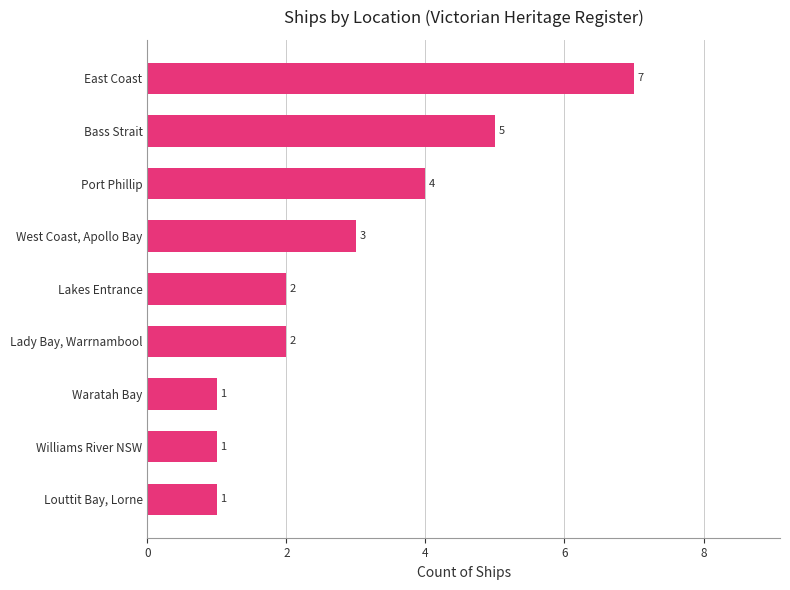

Reading bottom to top, transcribe all the data shown in this chart.

Louttit Bay, Lorne=1	Williams River NSW=1	Waratah Bay=1	Lady Bay, Warrnambool=2	Lakes Entrance=2	West Coast, Apollo Bay=3	Port Phillip=4	Bass Strait=5	East Coast=7